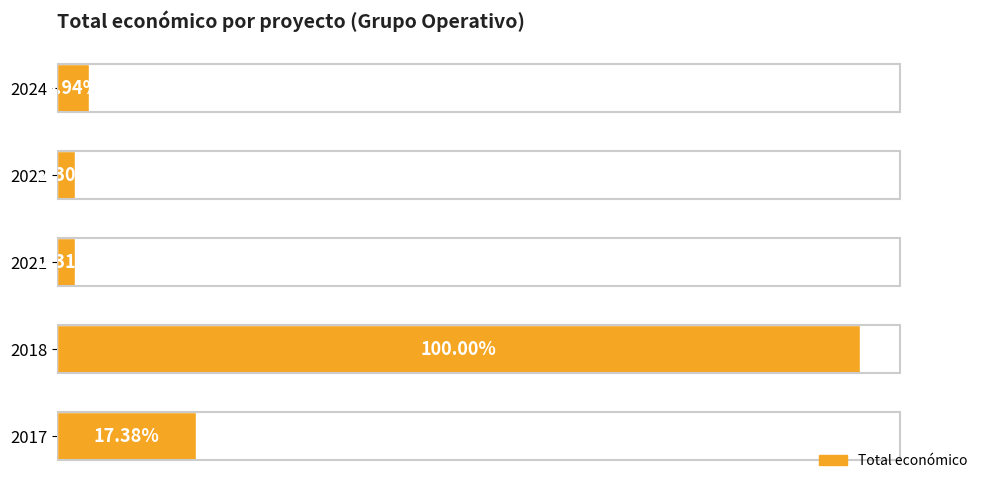

What is the average value?

6535122